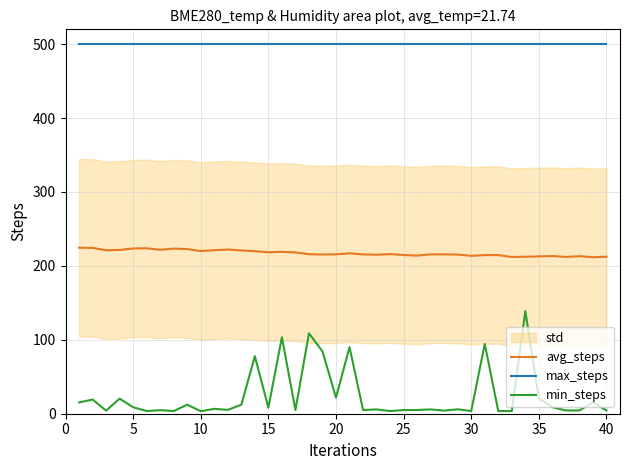

What is the minimum value for max_steps?

500.0